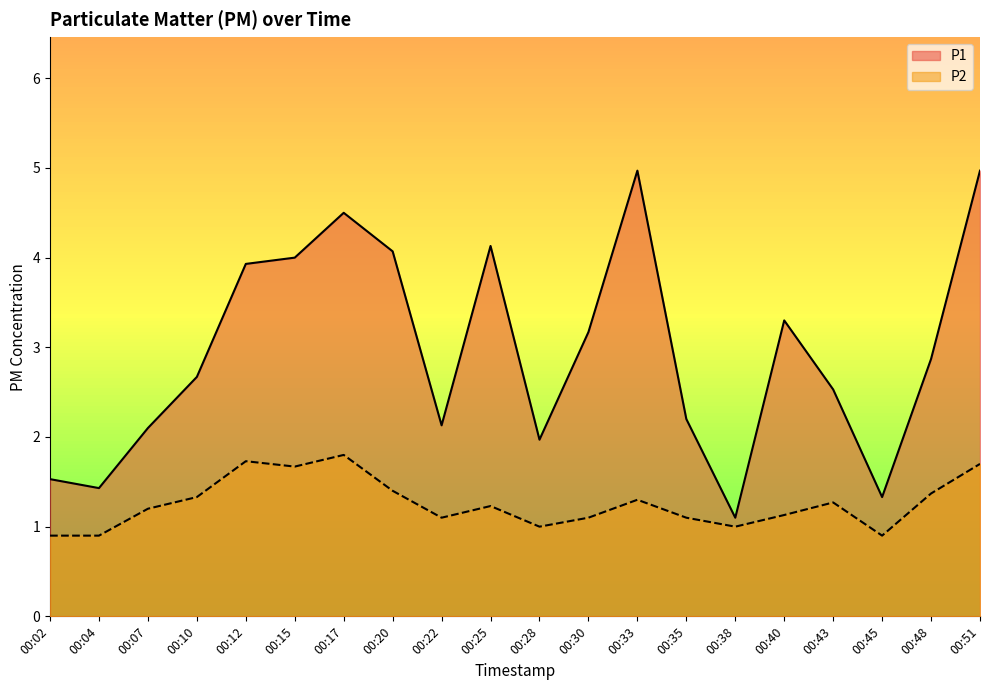

Where is the first local minimum for P1?

00:04